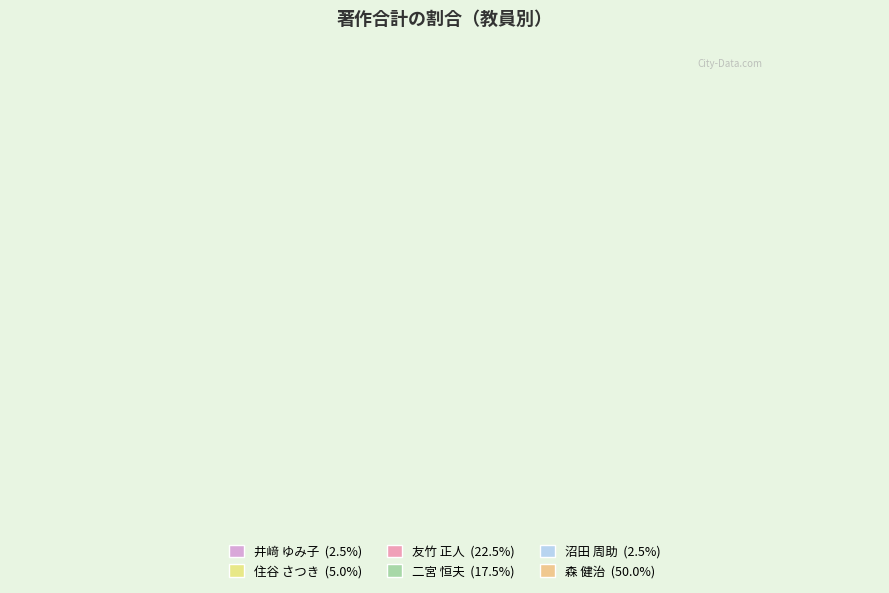

To the nearest percent, what portion does 沼田 周助 represent?

2%